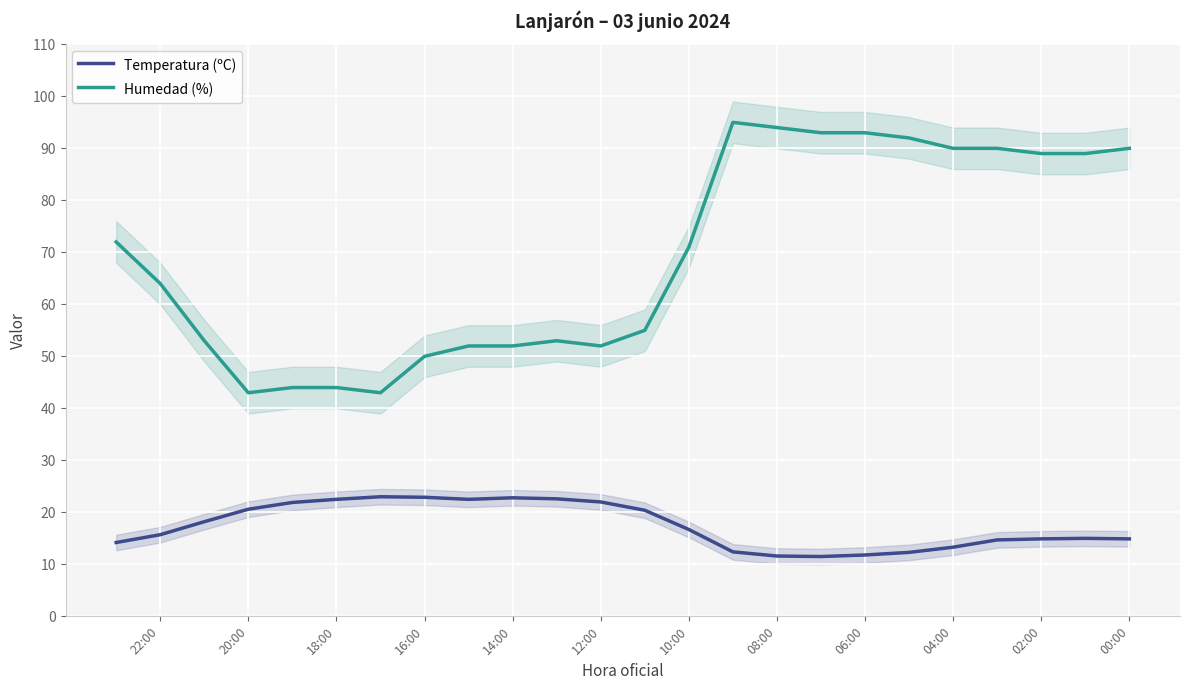

What is the smallest value displayed?

11.5